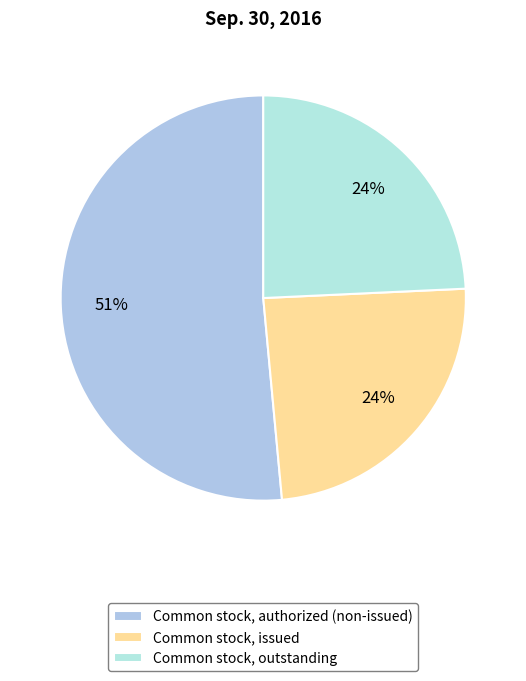

What is the change in value from Common stock, authorized to Common stock, issued?

-67966803